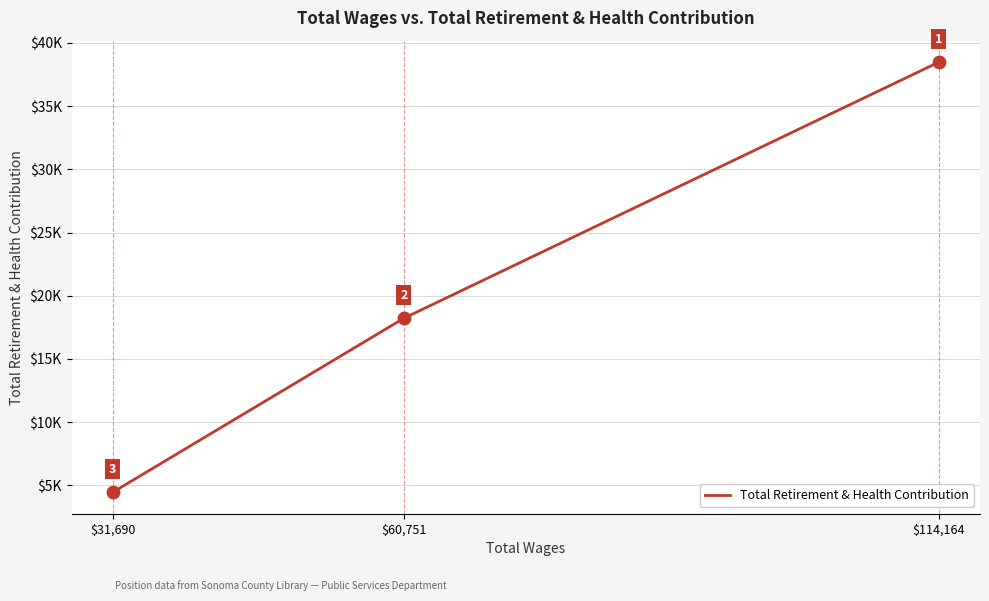

What is the ratio of the value at $31,690 to the value at $60,751?

0.2